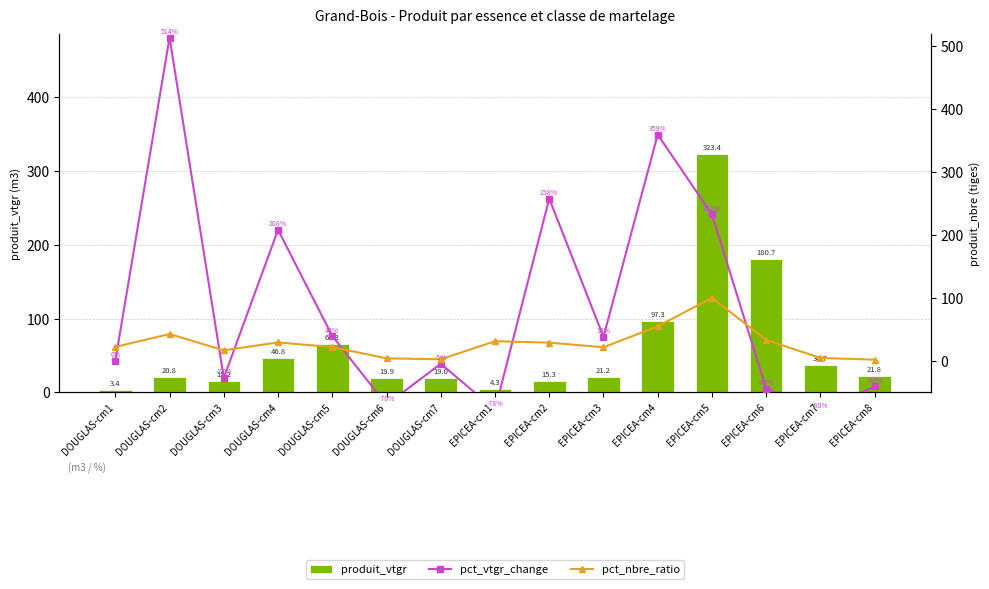

What is the total value across all series at DOUGLAS-cm6?

-45.6